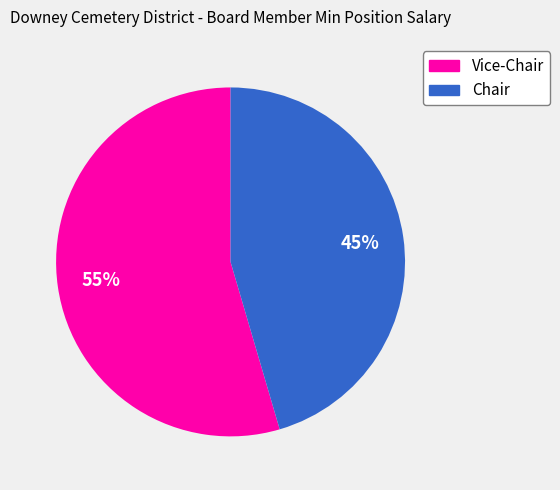

How many slices are in this pie chart?

2